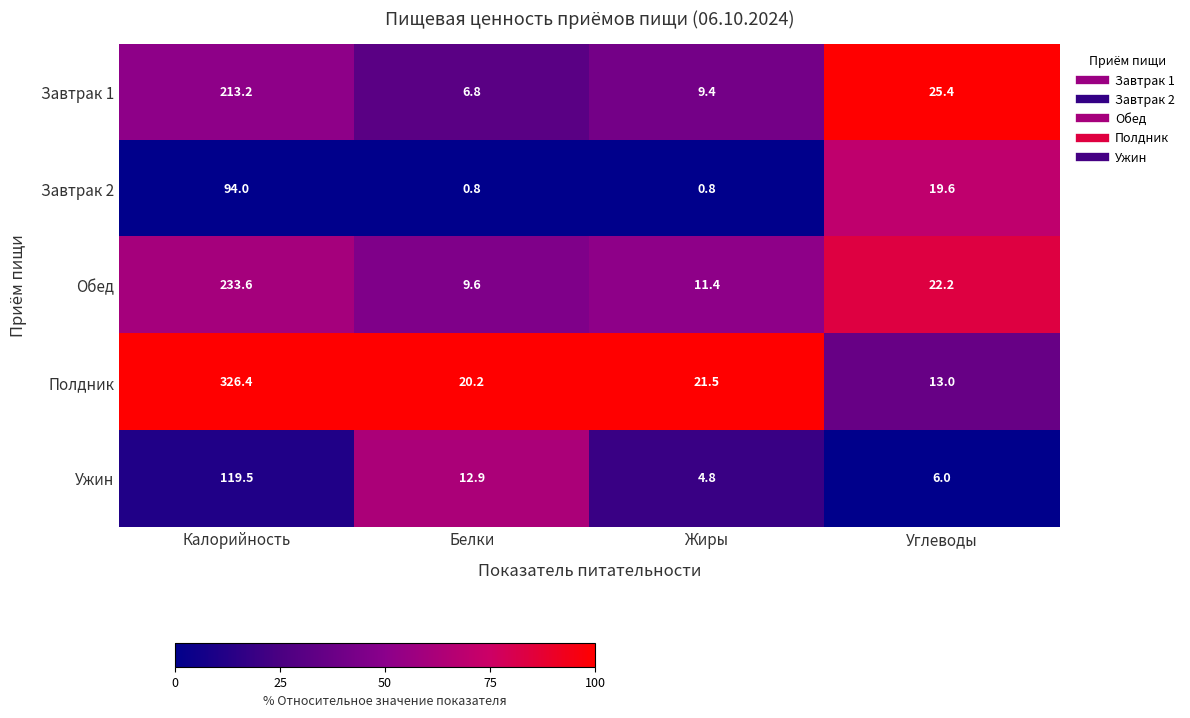

List the labels in order of Ужин value, largest first.

Калорийность, Белки, Углеводы, Жиры